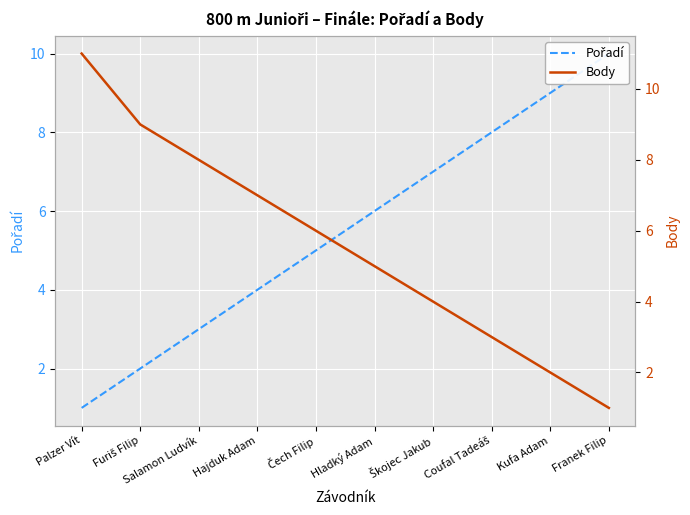

What is the difference between the highest and lowest values at Furiš Filip?

7